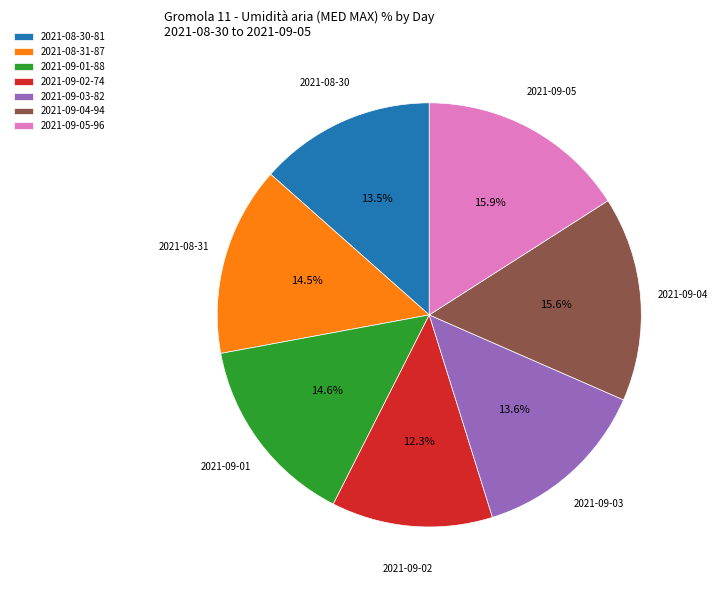

What percentage do 2021-09-03 and 2021-09-04 together represent?

29.2%